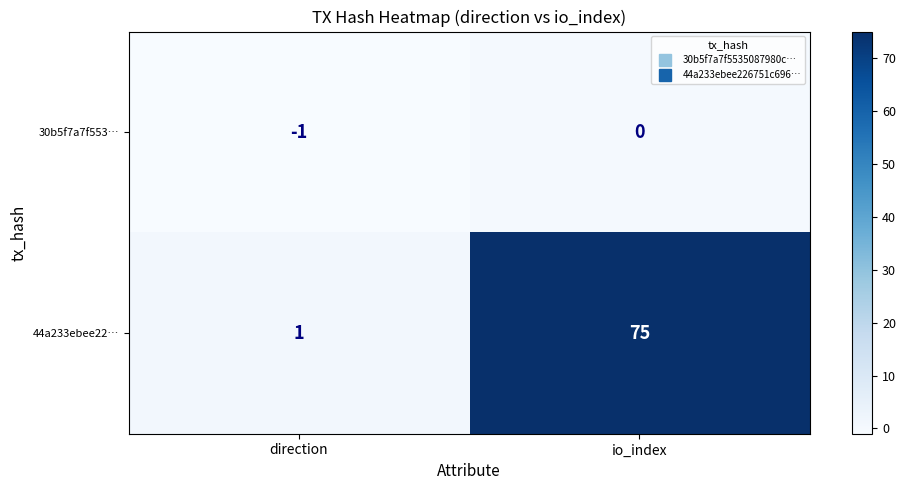

What is the difference between the maximum and minimum values in the 44a233ebee22… series?

74